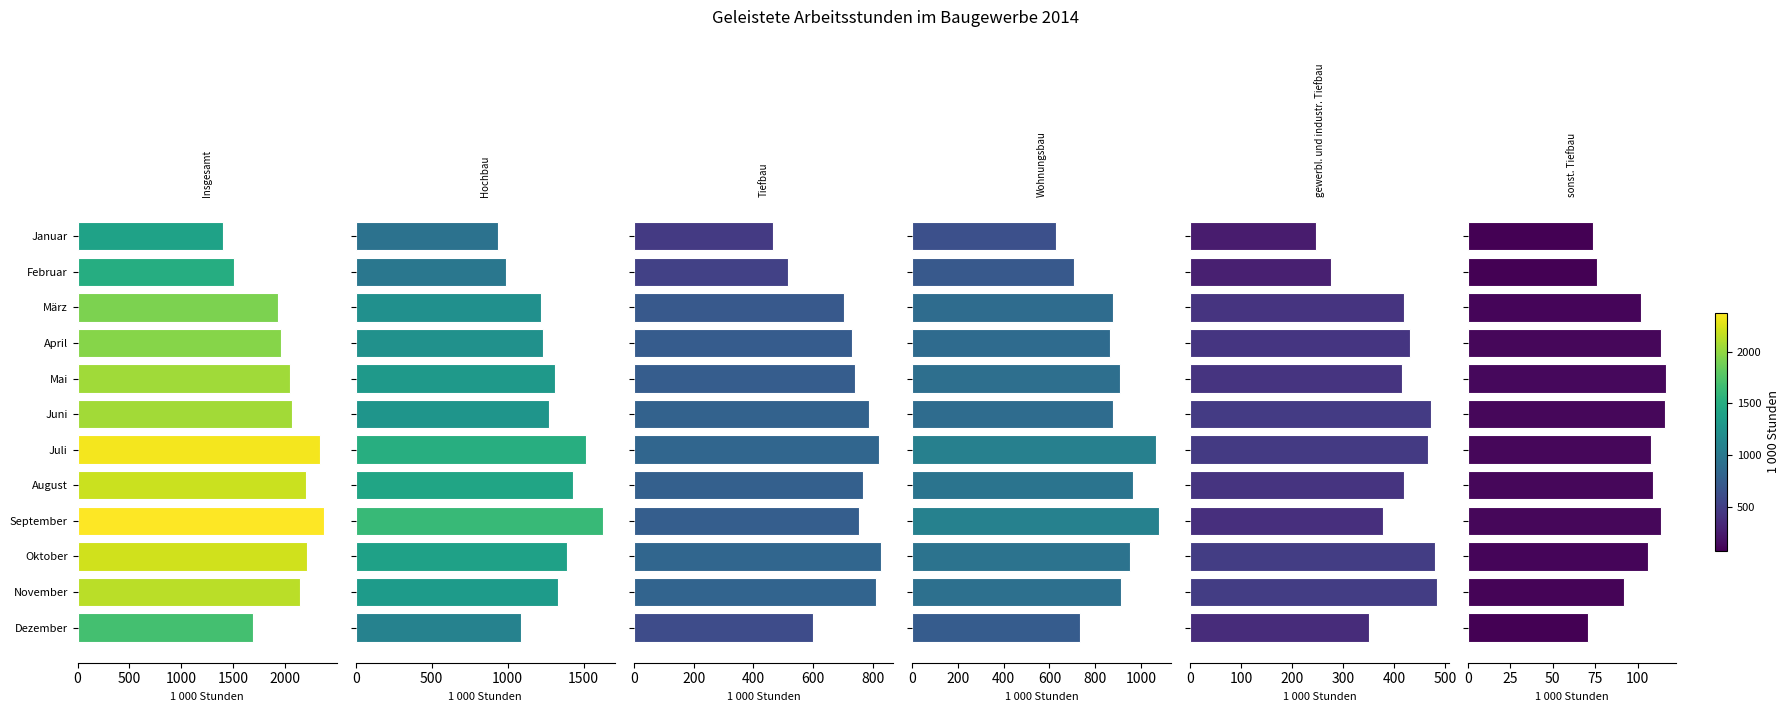

What position from the left is Juli?

7